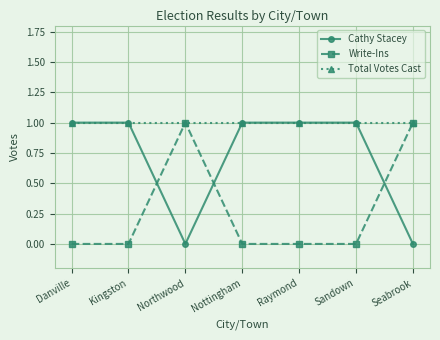

How many lines are shown in the chart?

3